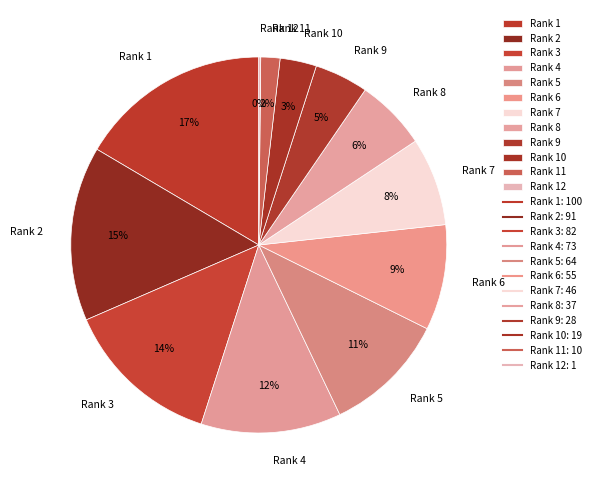

To the nearest percent, what is the difference between the Rank 2 and Rank 9 slice percentages?

10%